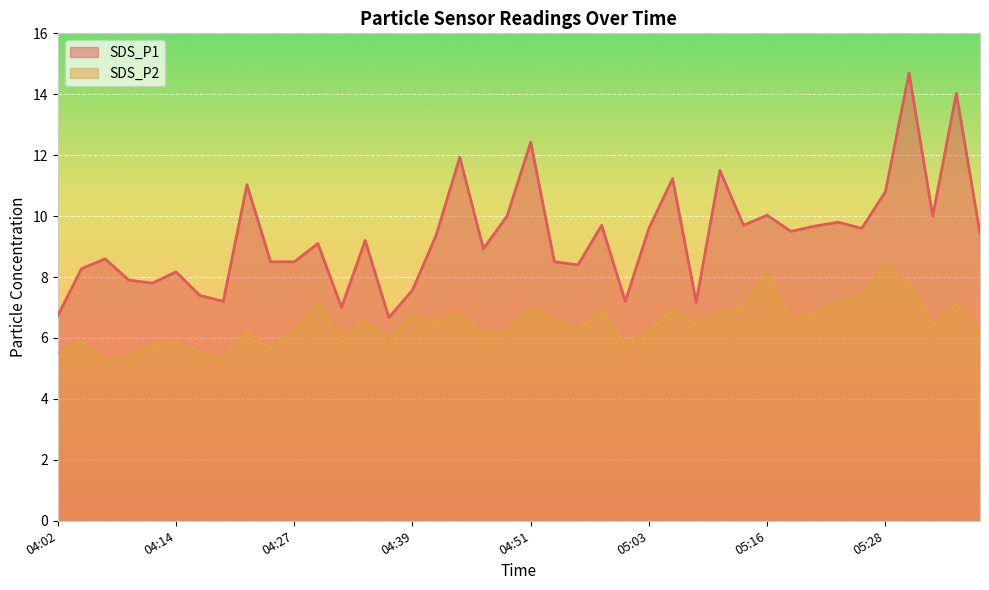

At which label does SDS_P2 reach its minimum?

04:07